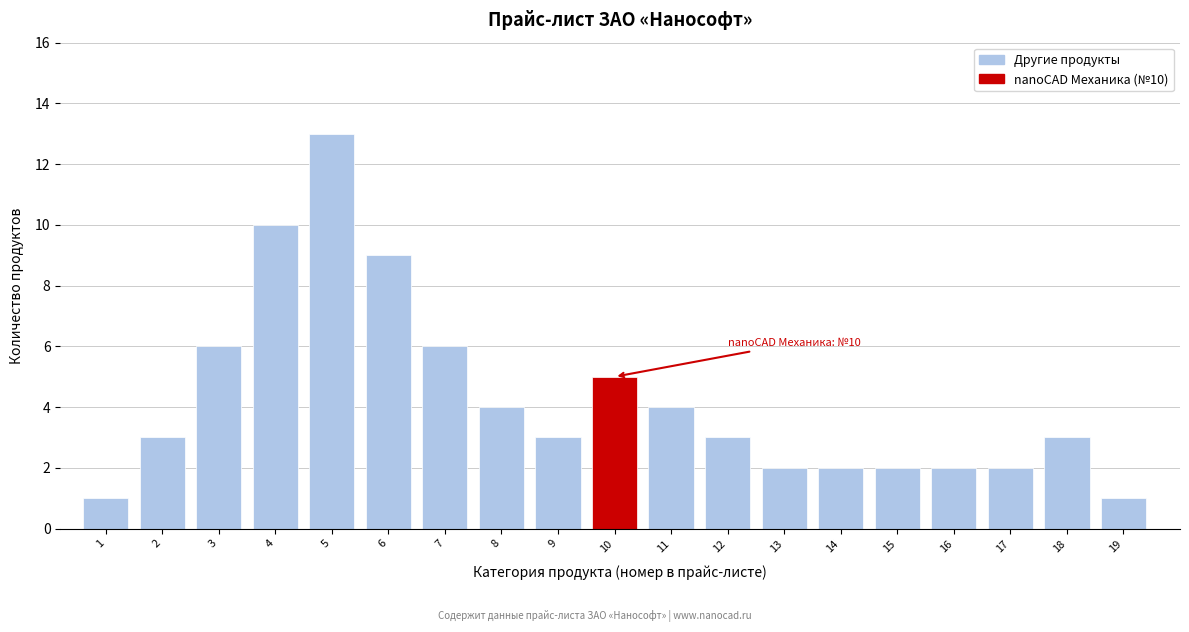

Reading right to left, extract all data points from this chart.

19=1	18=3	17=2	16=2	15=2	14=2	13=2	12=3	11=4	10=5	9=3	8=4	7=6	6=9	5=13	4=10	3=6	2=3	1=1